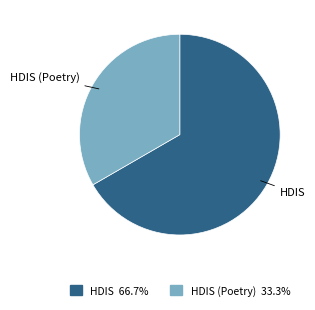

Do HDIS (Poetry) and HDIS together represent more than half of the pie?

Yes